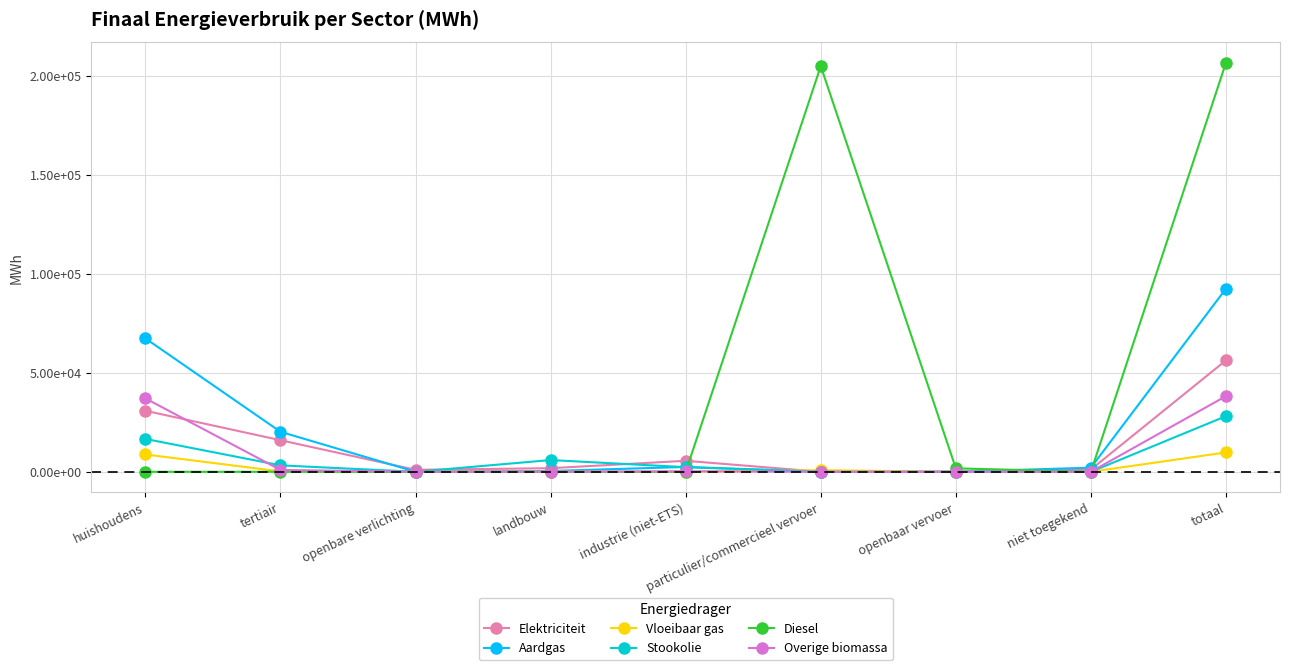

At which label is Elektriciteit closest to 28148?

huishoudens